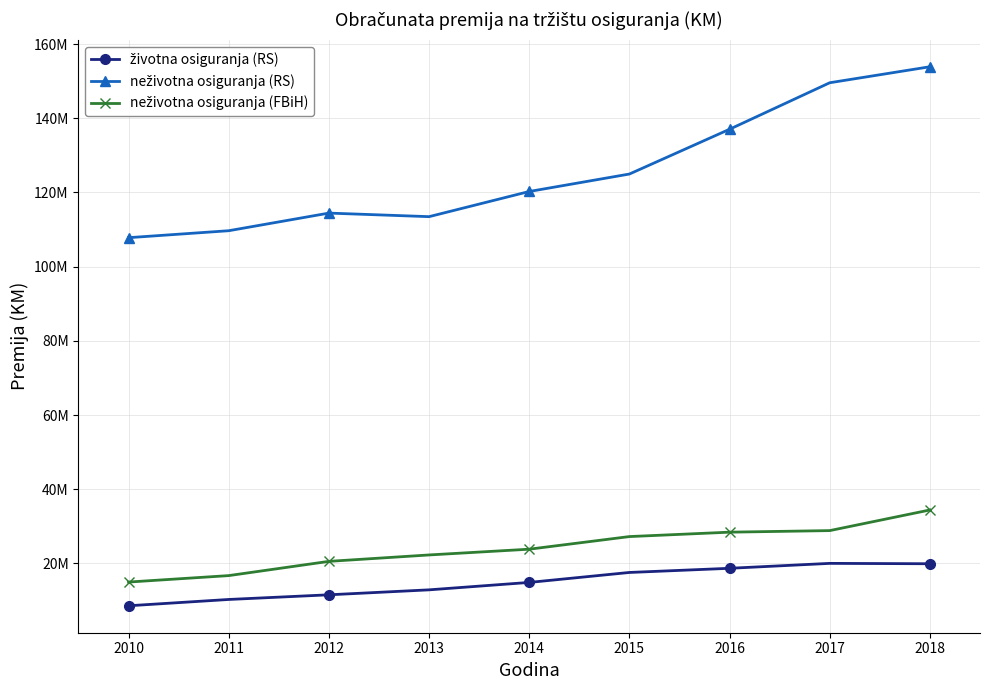

Is this an area chart (filled region under the line)?

No